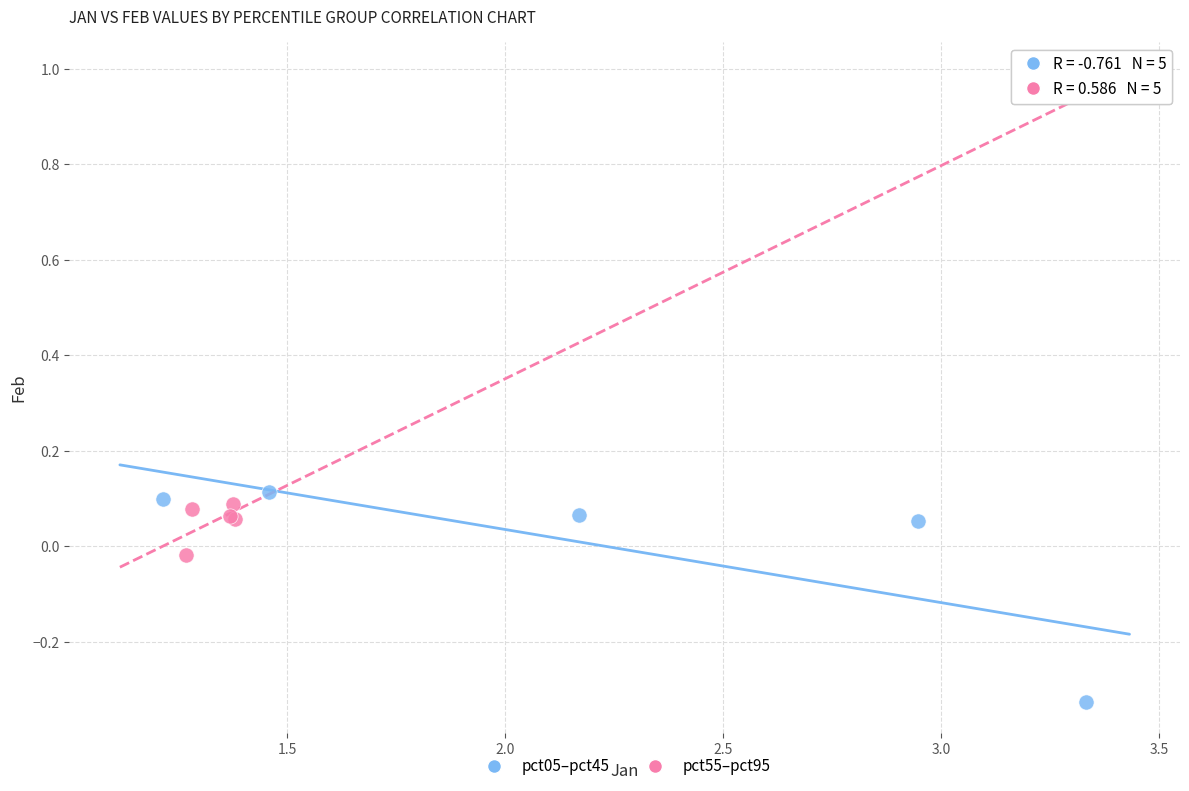

Which series has the widest spread of Y values?

pct05–pct45